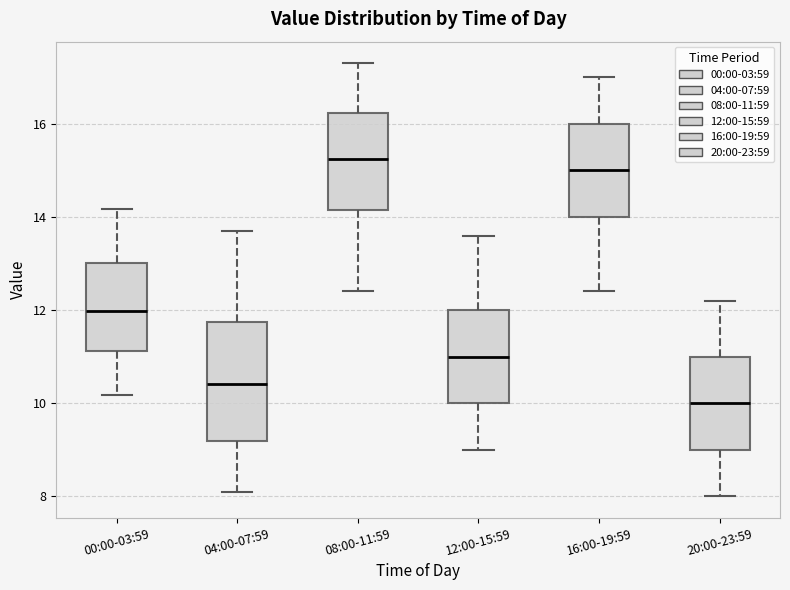

Reading left to right, transcribe this box plot: for each box, give where its median line is, the range the box spans, and where its two whiskers end, as read against the y-axis. The values are not printed on the chart, so give them approximately, as read against the axis.

00:00-03:59: median 12.0, box 11.2 to 13.0, whiskers 10.2 to 14.2
04:00-07:59: median 10.4, box 9.2 to 11.8, whiskers 8.2 to 13.8
08:00-11:59: median 15.2, box 14.2 to 16.2, whiskers 12.4 to 17.4
12:00-15:59: median 11.0, box 10.0 to 12.0, whiskers 9.0 to 13.6
16:00-19:59: median 15.0, box 14.0 to 16.0, whiskers 12.4 to 17.0
20:00-23:59: median 10.0, box 9.0 to 11.0, whiskers 8.0 to 12.2